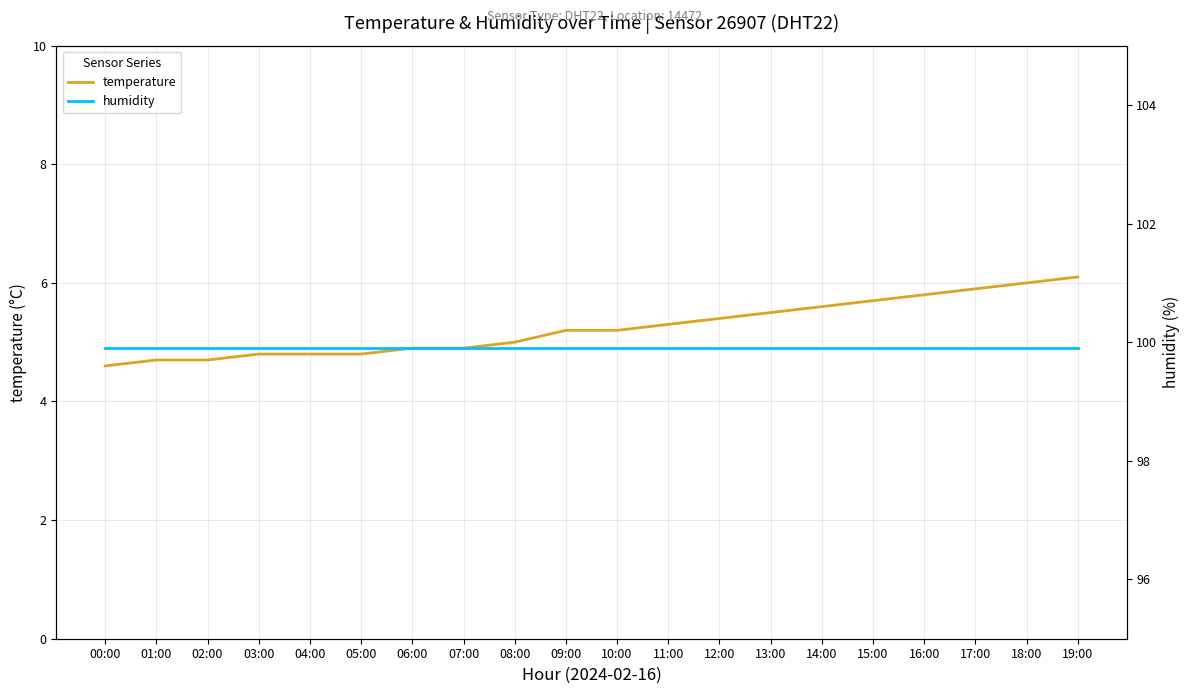

Rank the series at 12:00 from highest to lowest value.

humidity, temperature